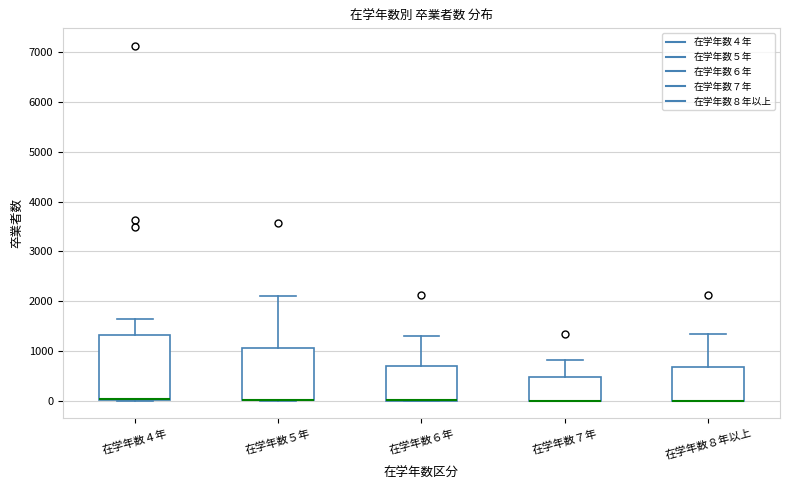

Where does the upper whisker of the box for 在学年数４年 end on the y-axis? The values are not printed on the chart, so give them approximately, as read against the axis.

1600